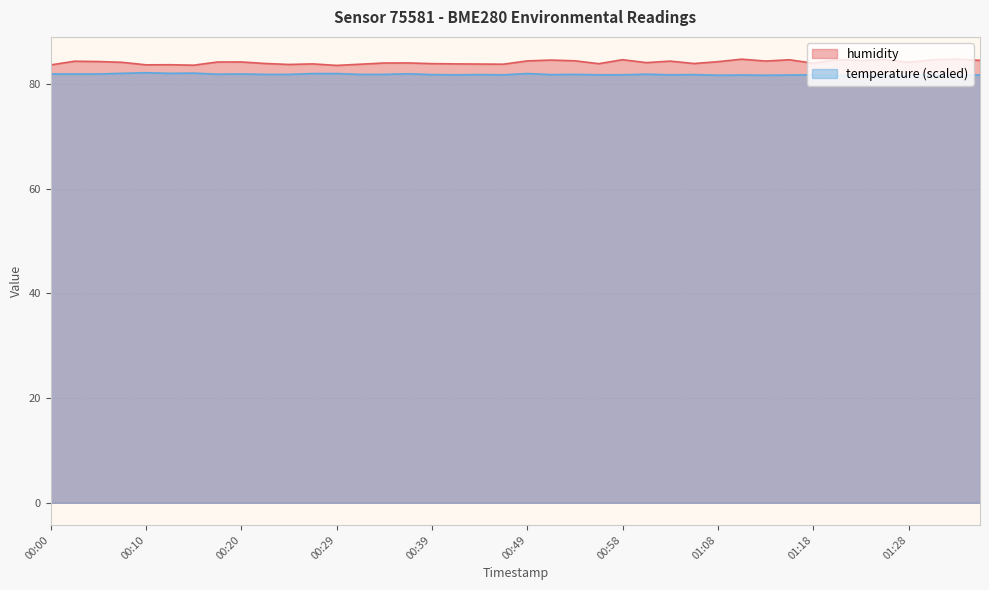

What is the minimum value shown in the chart?

81.5